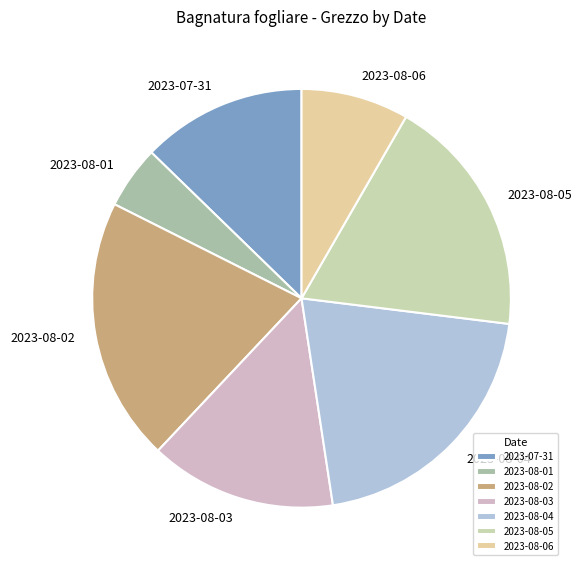

Between 2023-08-05 and 2023-08-03, which is larger?

2023-08-05